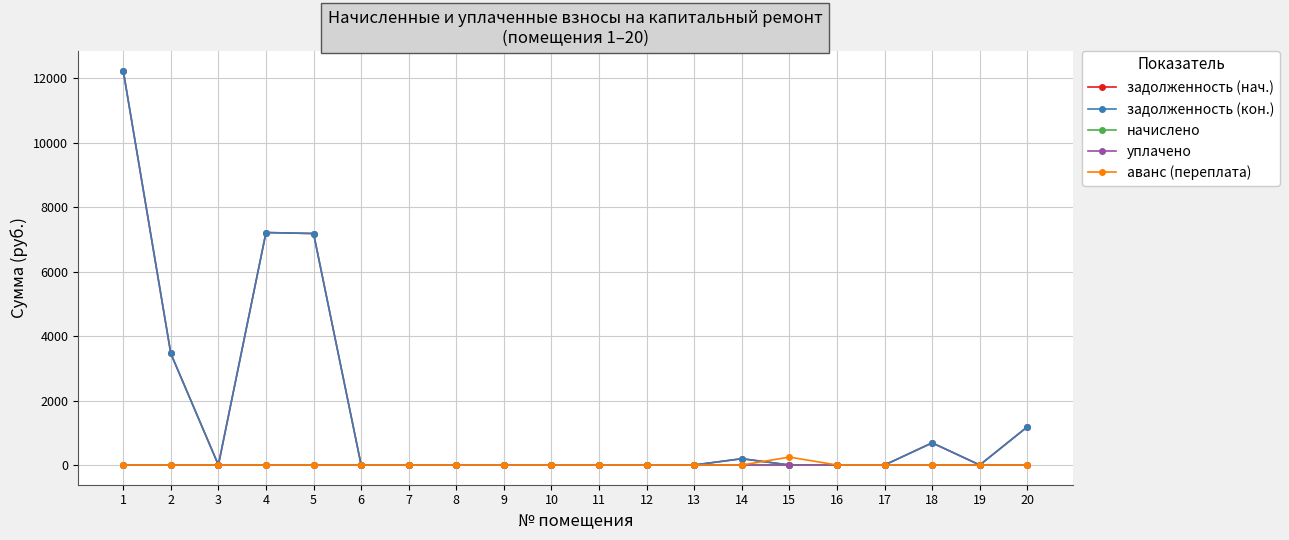

Does the chart have visible grid lines?

Yes